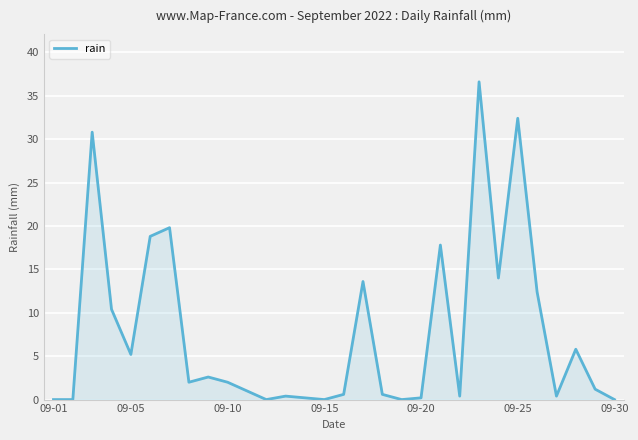

What is the sum of all values?

229.2